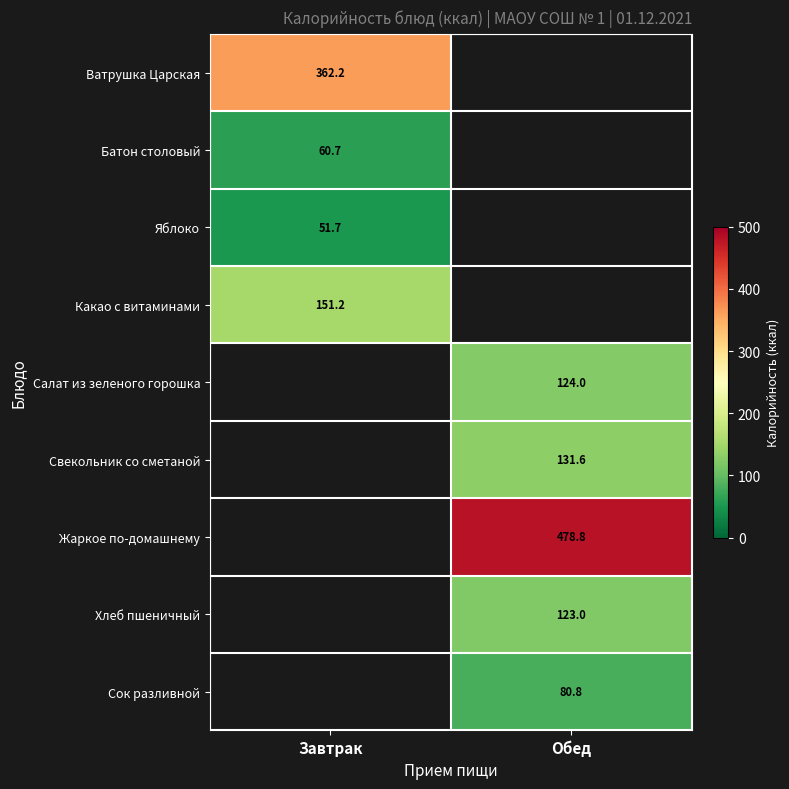

At which label is Батон столовый closest to 60?

Завтрак